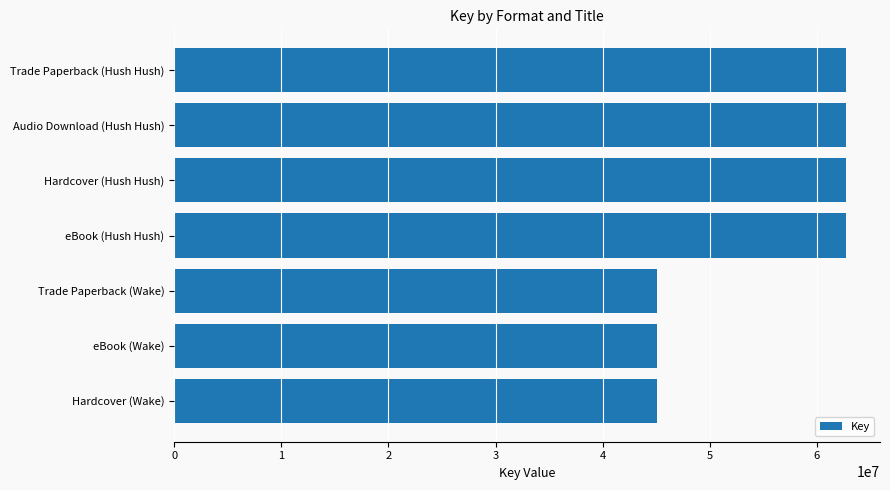

Reading top to bottom, transcribe all the data shown in this chart.

62751203	62751203	62751203	62751203	45103598	45103598	45103598